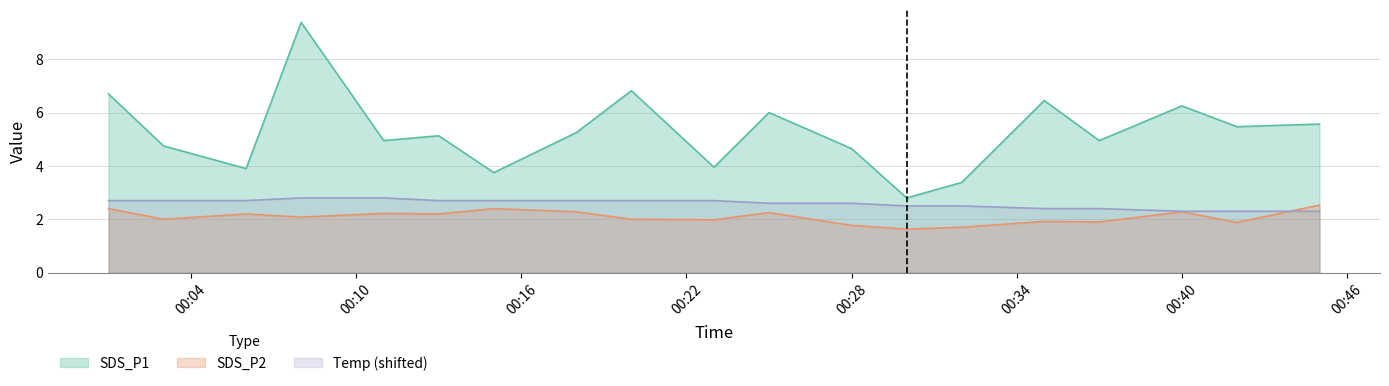

What position from the left is 01:20?

7